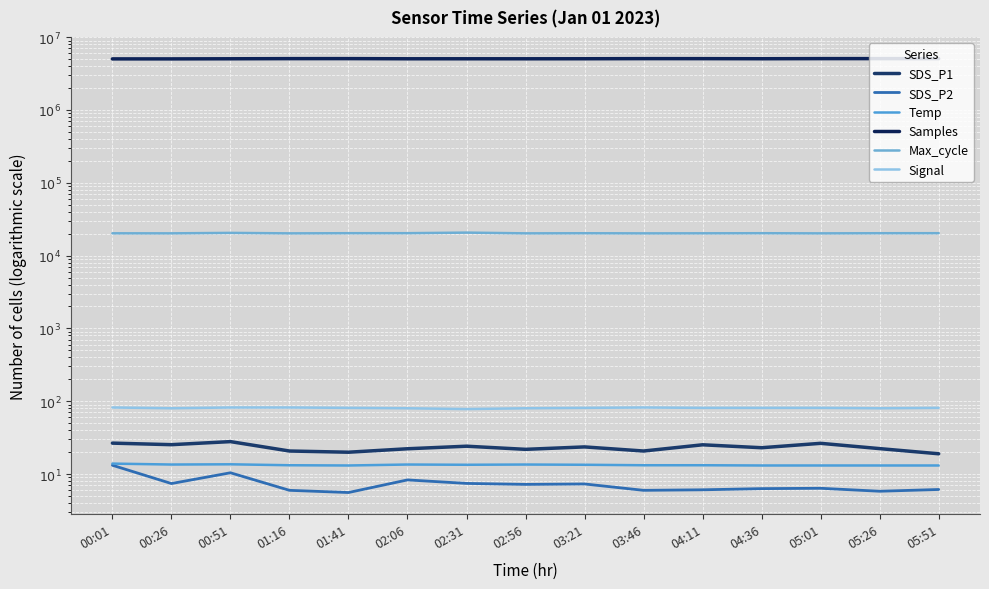

True or false: Signal and Max_cycle intersect in this chart.

False